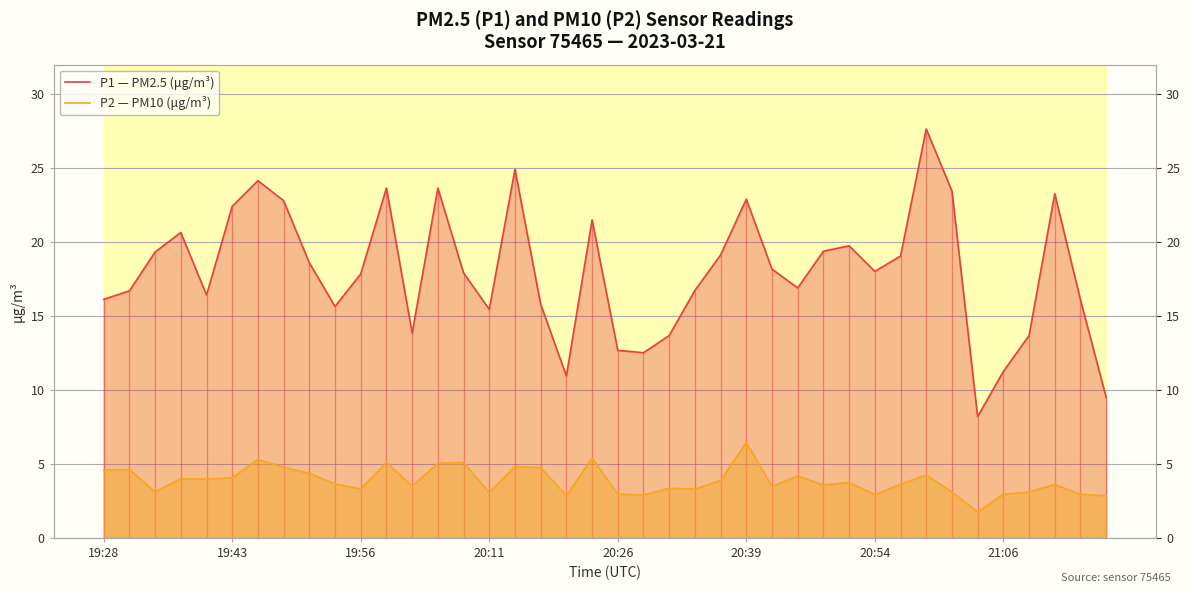

Rank the series by their average value, from highest to lowest.

P1 — PM2.5 (μg/m³), P2 — PM10 (μg/m³)